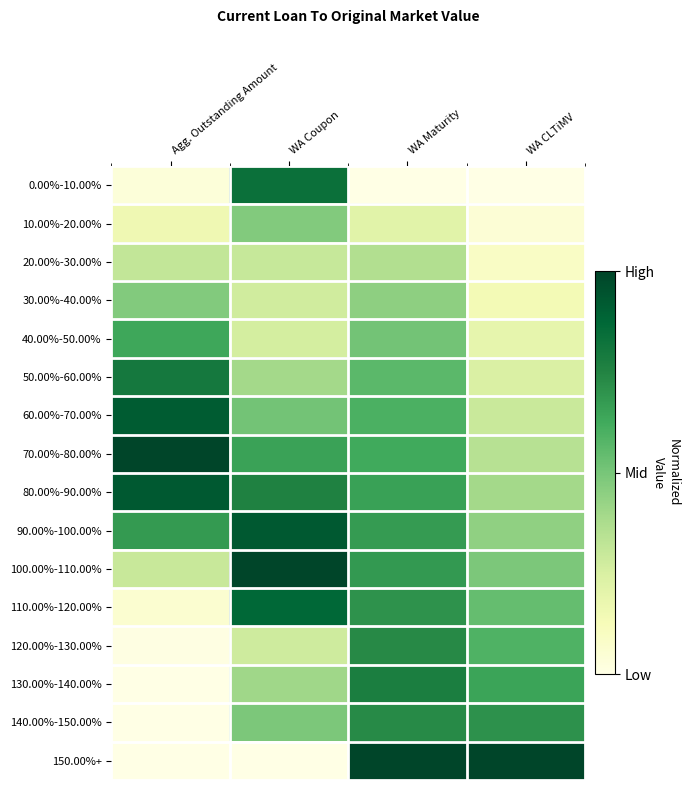

At WA Maturity, list the series in order from largest to smallest.

150.00%+, 130.00%-140.00%, 120.00%-130.00%, 140.00%-150.00%, 110.00%-120.00%, 100.00%-110.00%, 90.00%-100.00%, 80.00%-90.00%, 70.00%-80.00%, 60.00%-70.00%, 50.00%-60.00%, 40.00%-50.00%, 30.00%-40.00%, 20.00%-30.00%, 10.00%-20.00%, 0.00%-10.00%